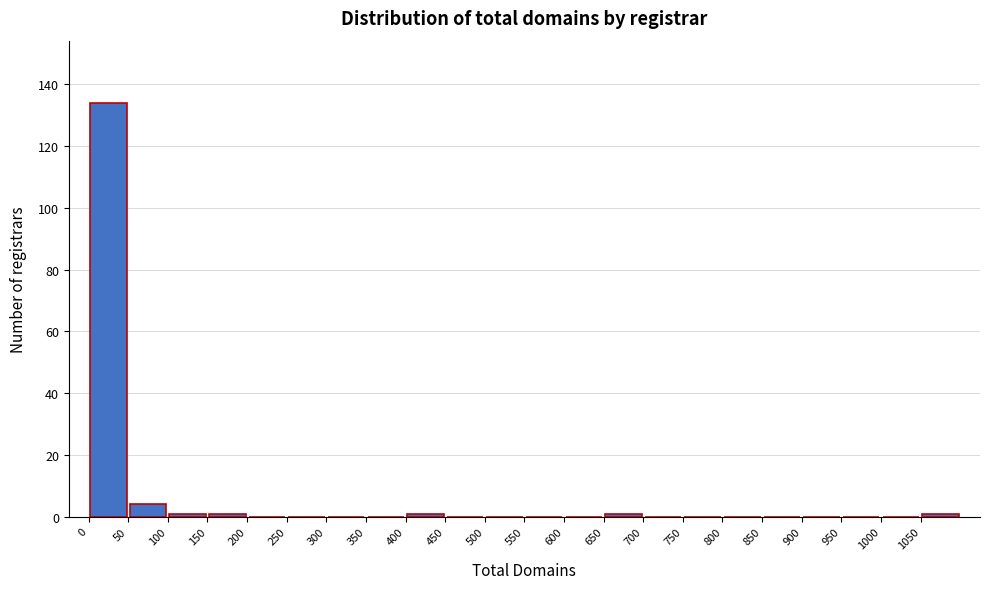

What is the height of the bar covering 0 to 50 on the x-axis? The values are not printed on the chart, so give them approximately, as read against the axis.

134